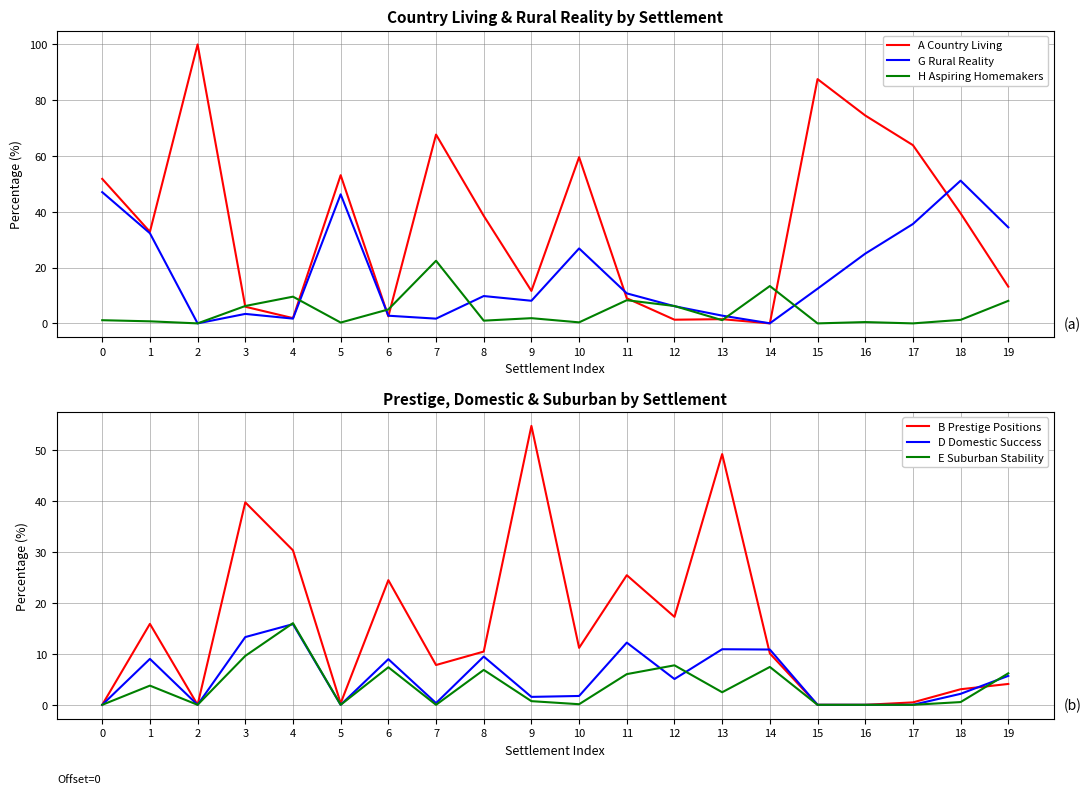

Which series ends up on top after the final intersection of B Prestige Positions and A Country Living?

A Country Living